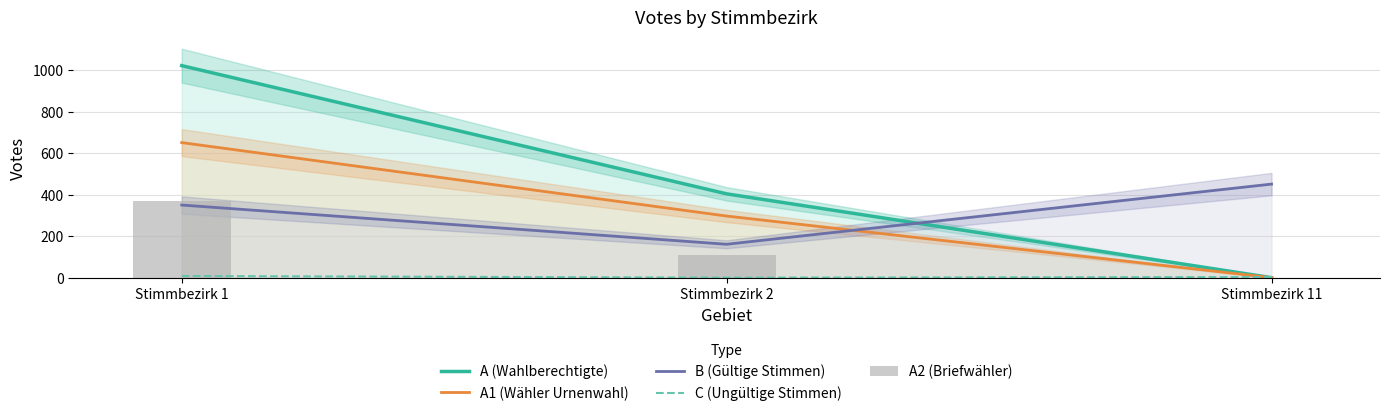

At how many categories does at least one series exceed 482?

1